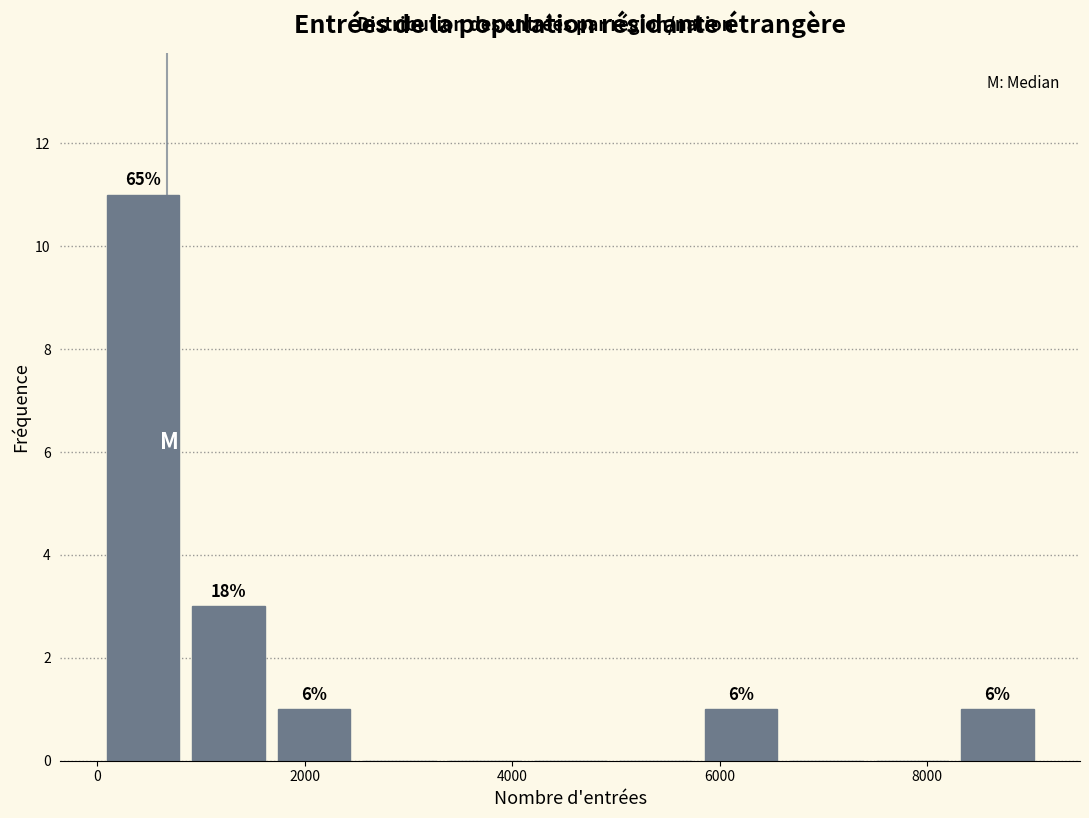

Over which range of the x-axis is the bar tallest?

0 to 800